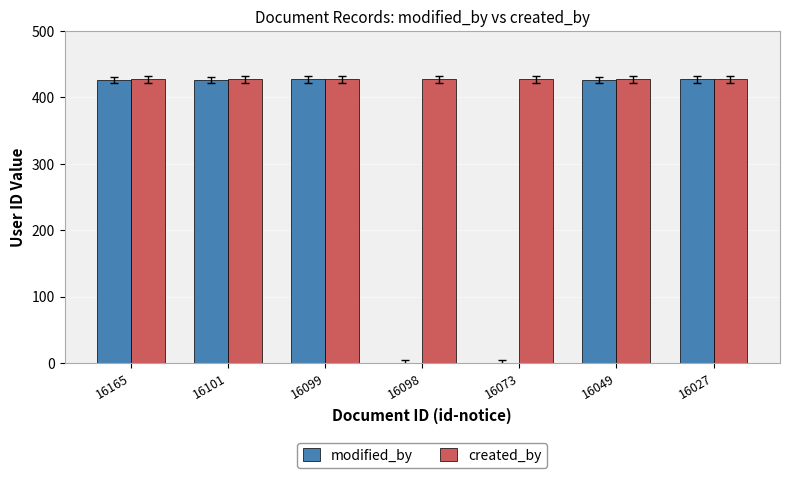

True or false: modified_by has a value of 0 at 16098.

True